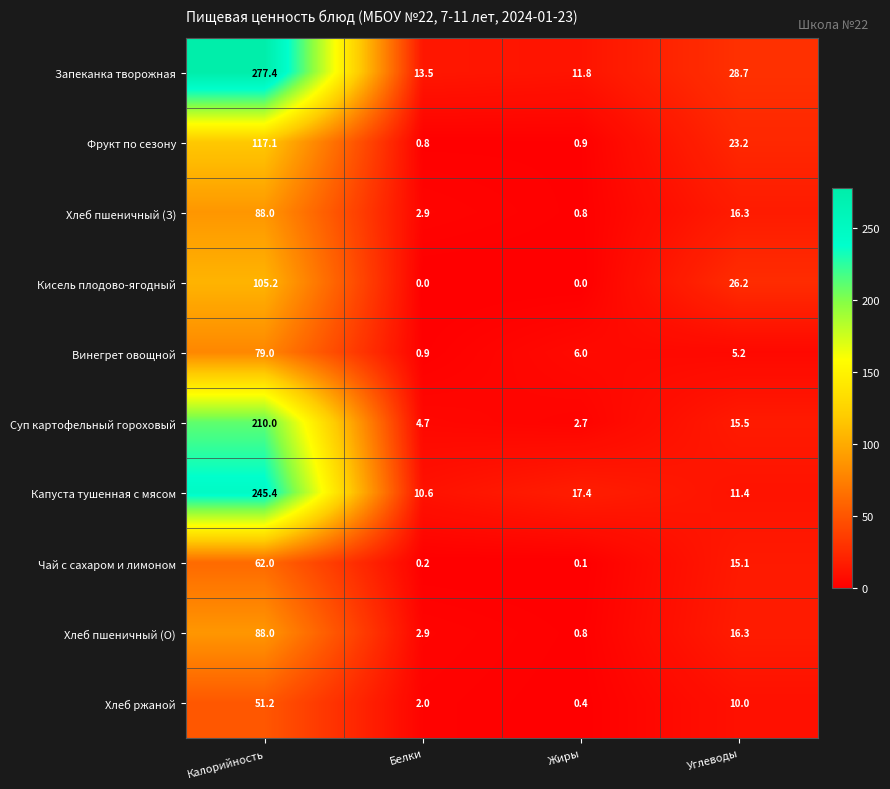

At which label is Хлеб пшеничный (З) closest to 44?

Углеводы